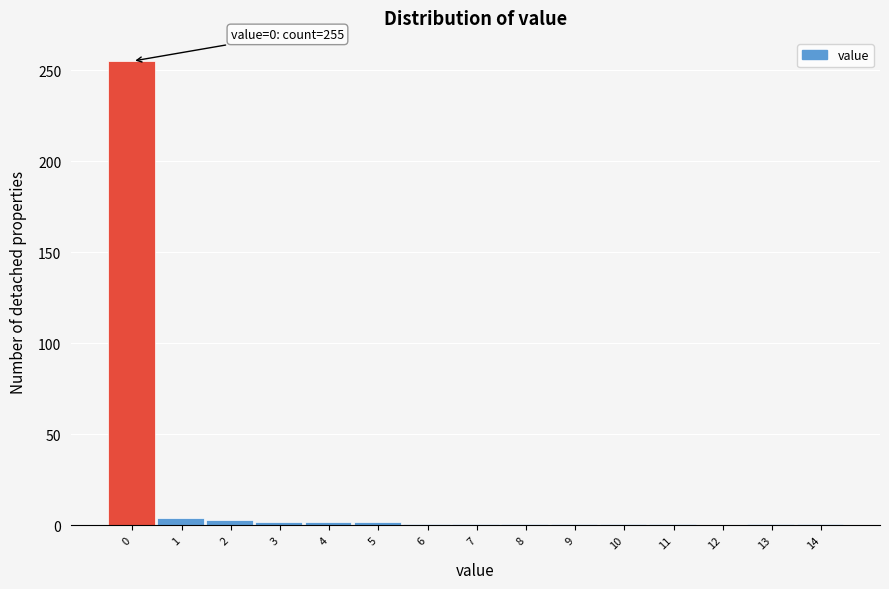

What is the greatest value displayed?

255